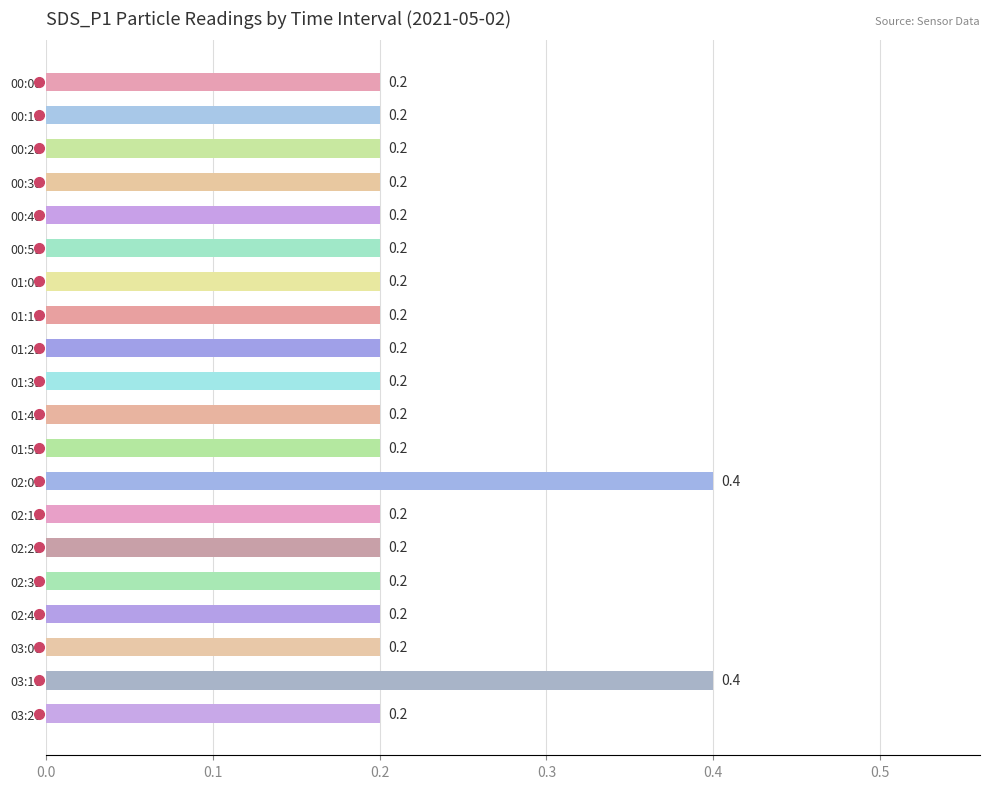

Is it true that the value at 02:29 is 0.2?

True